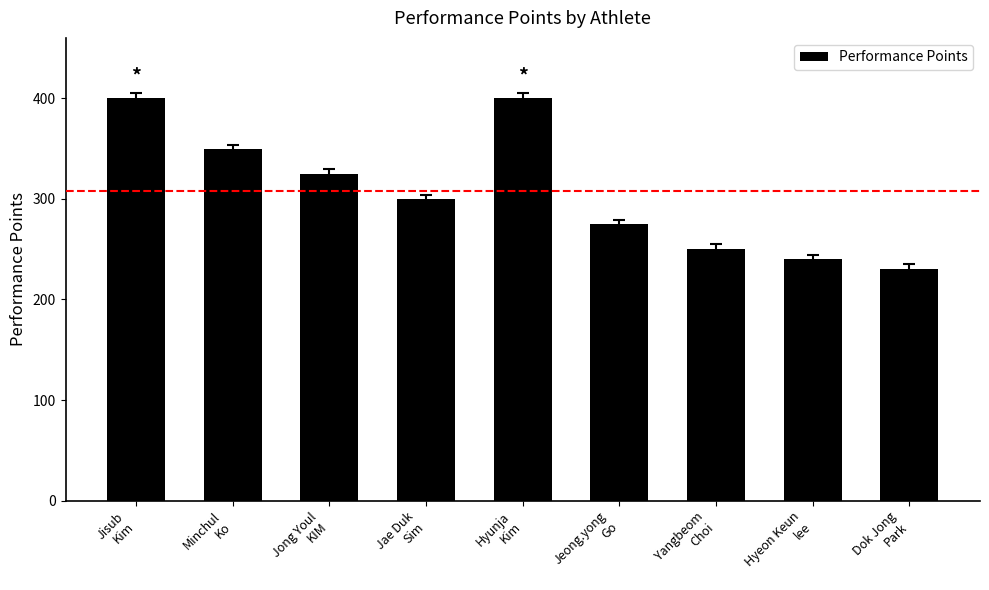

What is the difference between the values at Jisub
Kim and Dok Jong
Park?

170